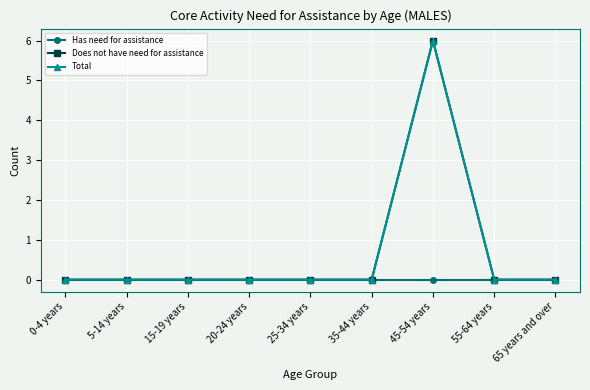

Does the chart have visible grid lines?

Yes